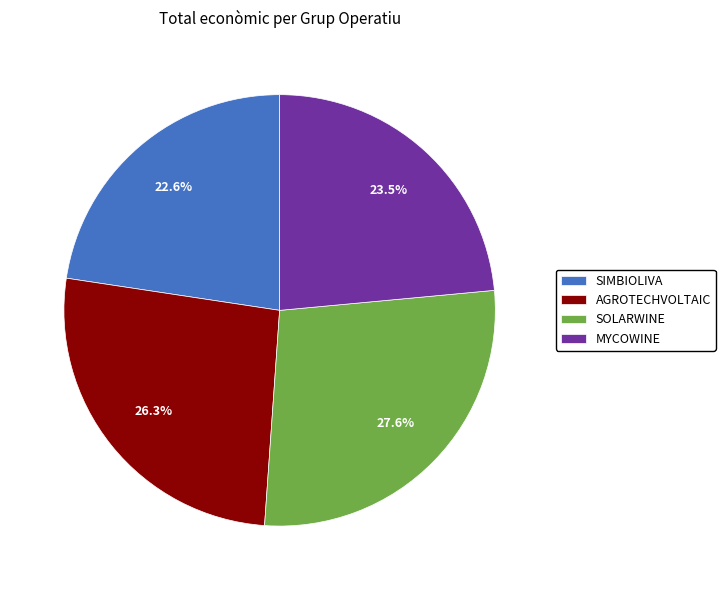

True or false: AGROTECHVOLTAIC accounts for 32% of the total.

False